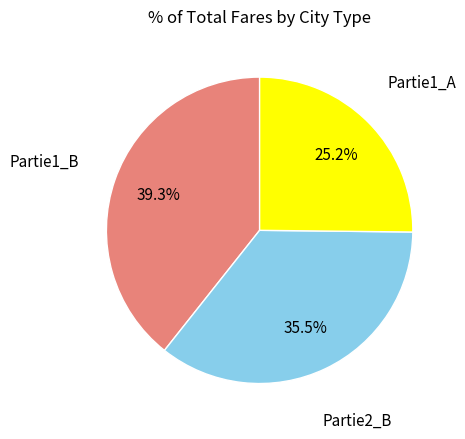

Is there any slice that represents more than half of the pie?

No